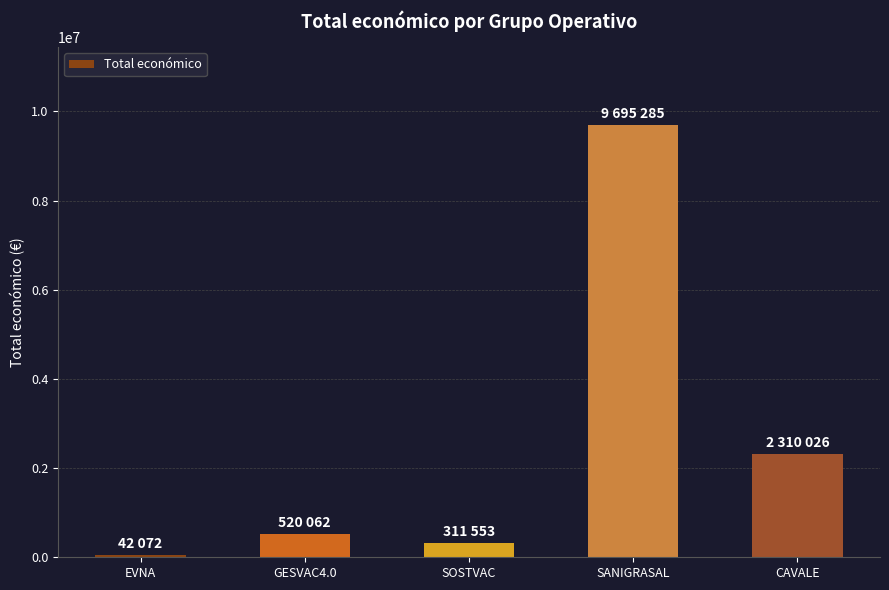

Which label corresponds to the largest value in the chart?

SANIGRASAL